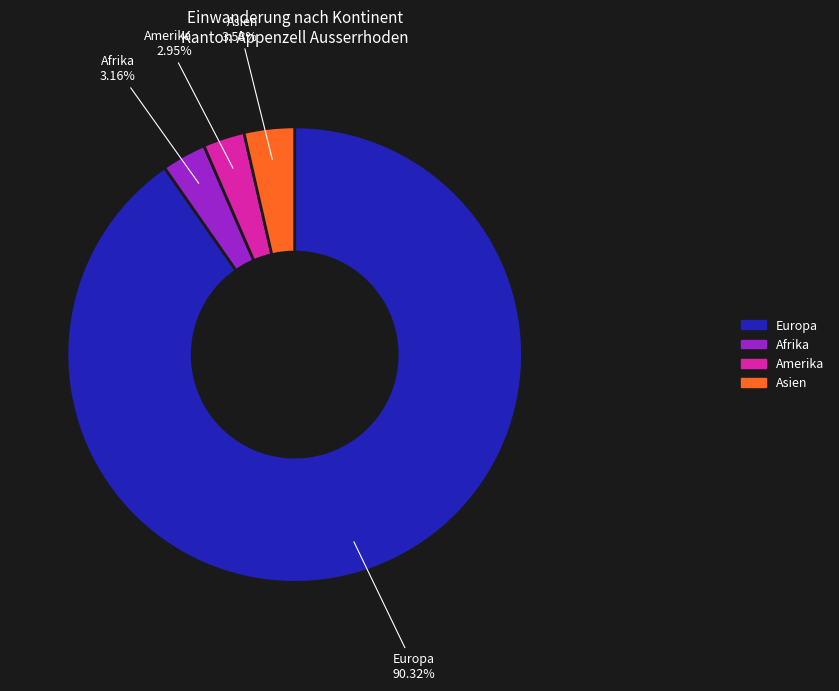

Count the number of slices in the pie.

4